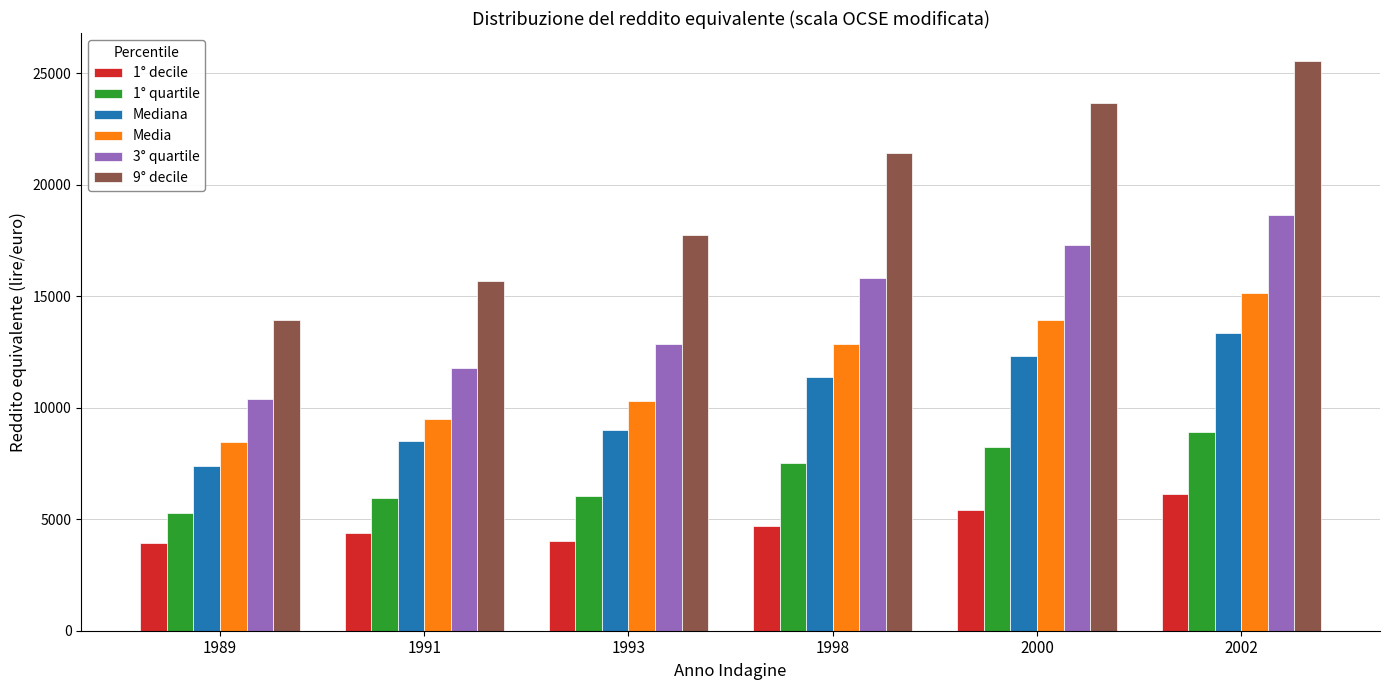

List the series in order of their peak value, highest first.

9° decile, 3° quartile, Media, Mediana, 1° quartile, 1° decile